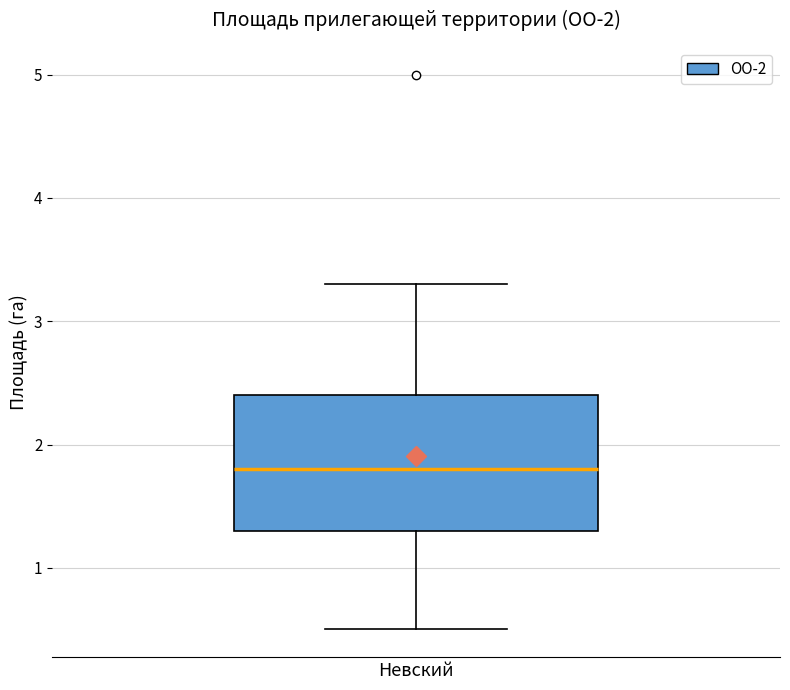

Transcribe this box plot: give where the median line is, the range the box spans, and where the two whiskers end, as read against the y-axis. The values are not printed on the chart, so give them approximately, as read against the axis.

median 1.8, box 1.3 to 2.4, whiskers 0.5 to 3.3